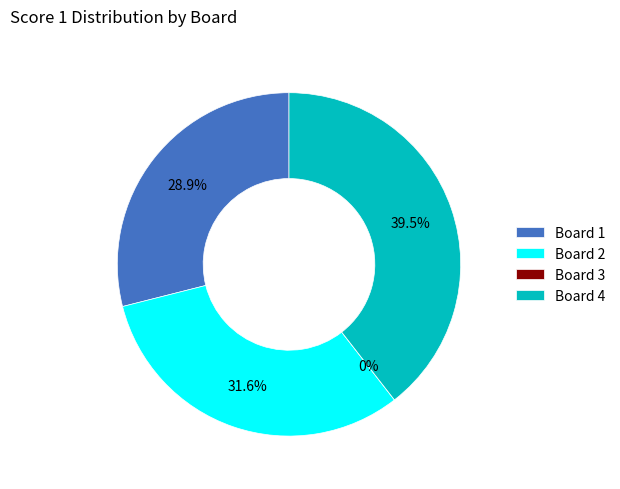

To the nearest percent, what is the combined percentage of Board 4 and Board 1?

68%